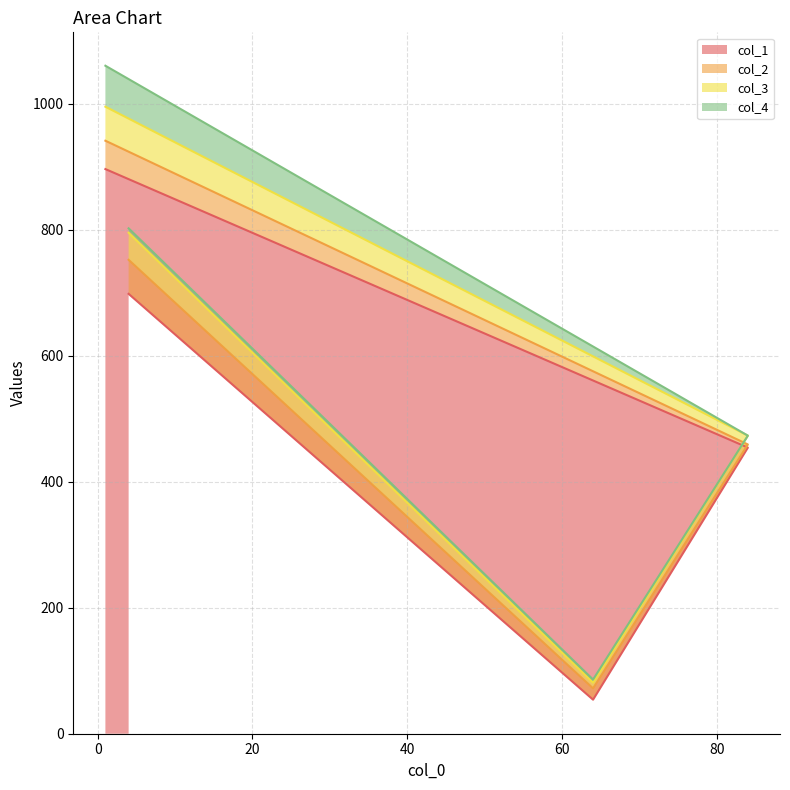

Which series ends up on top after the final intersection of col_4 and col_2?

col_2